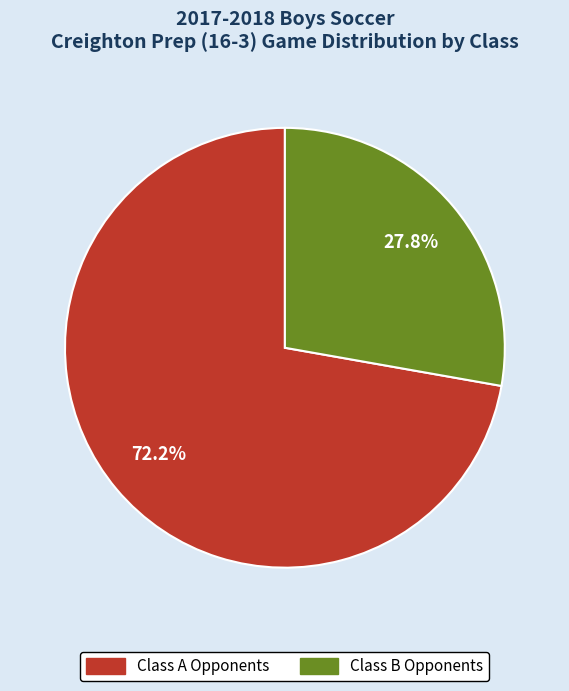

Is there a majority slice in this chart?

Yes